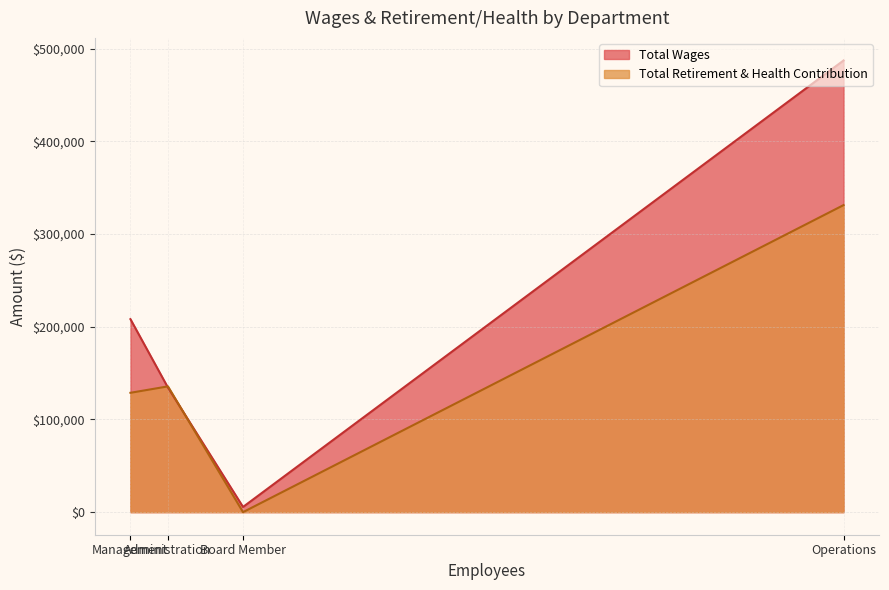

Does the chart have visible grid lines?

Yes